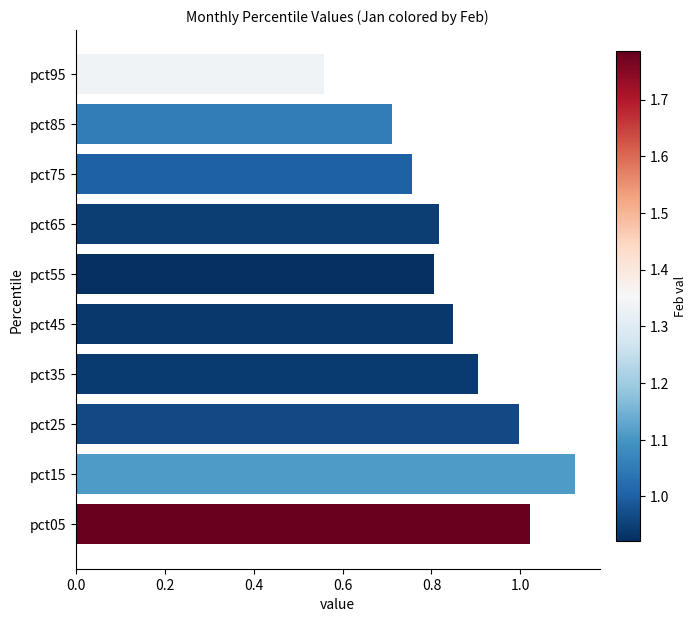

How many data points does each series have?

10